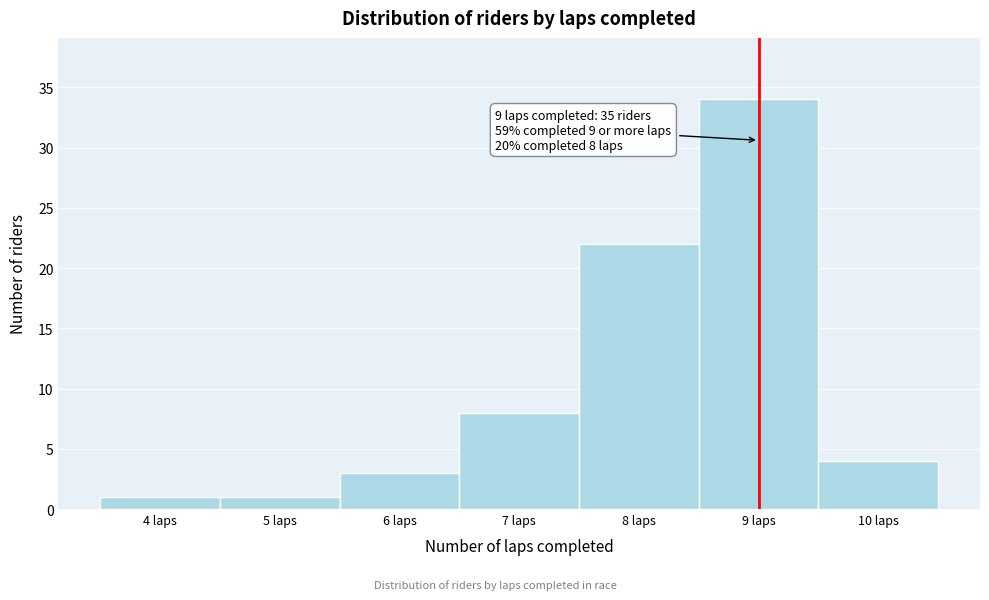

Which range on the x-axis has the tallest bar?

8.5 to 9.5